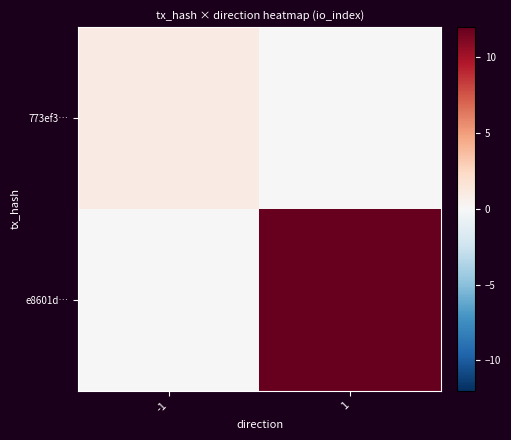

Which series has the largest total across all categories?

e8601d…